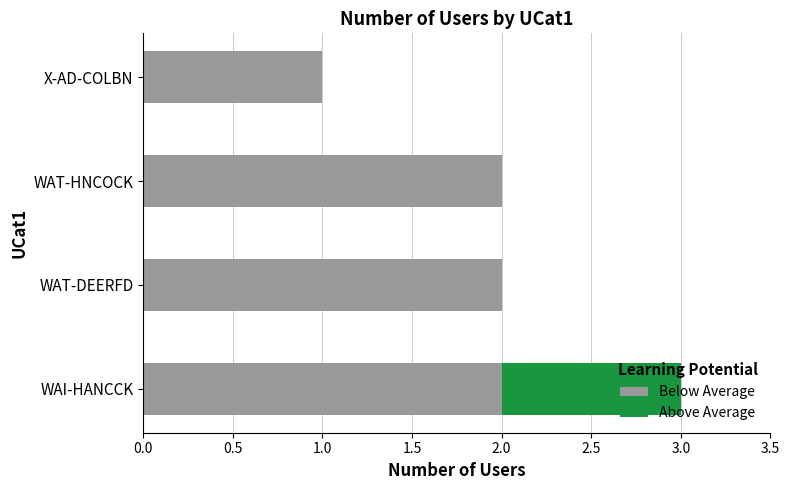

At which label does the data first exceed 2?

WAI-HANCCK